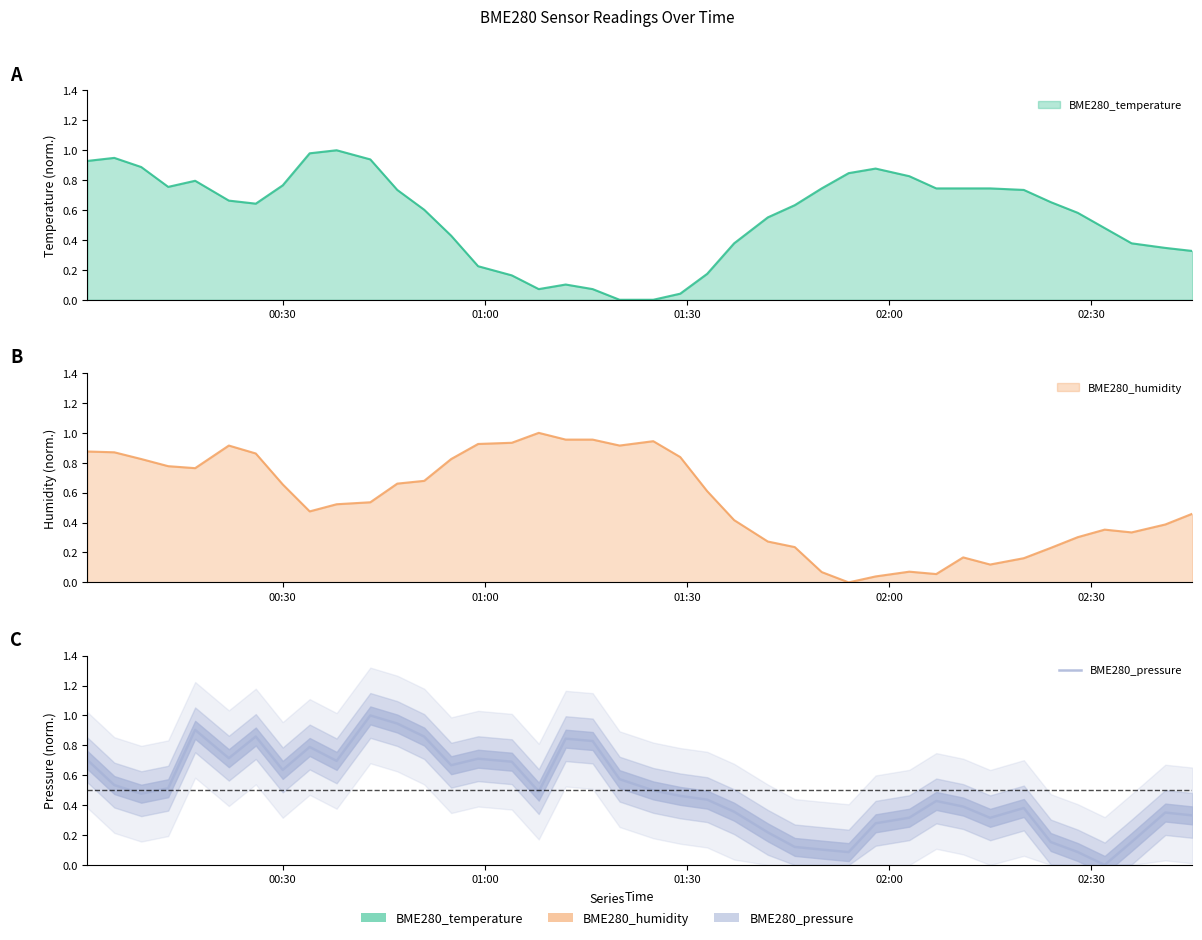

The chart shows a value of 0.4 at 14. True or false?

False